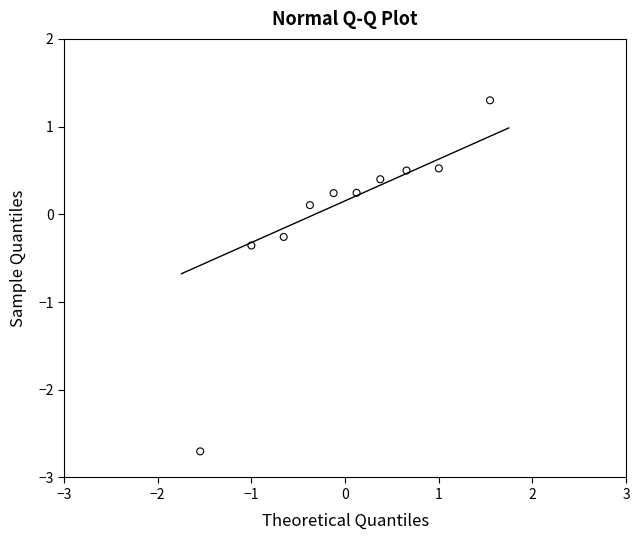

What is the range of X values (max minus min)?

3.1